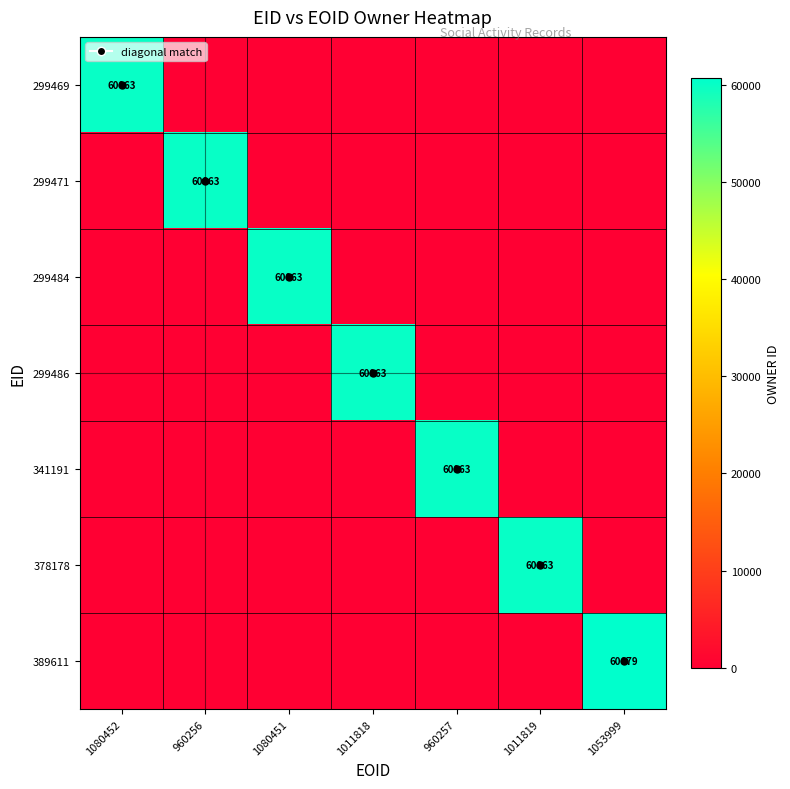

Is it true that 299486 equals 60063 at 1011818?

True